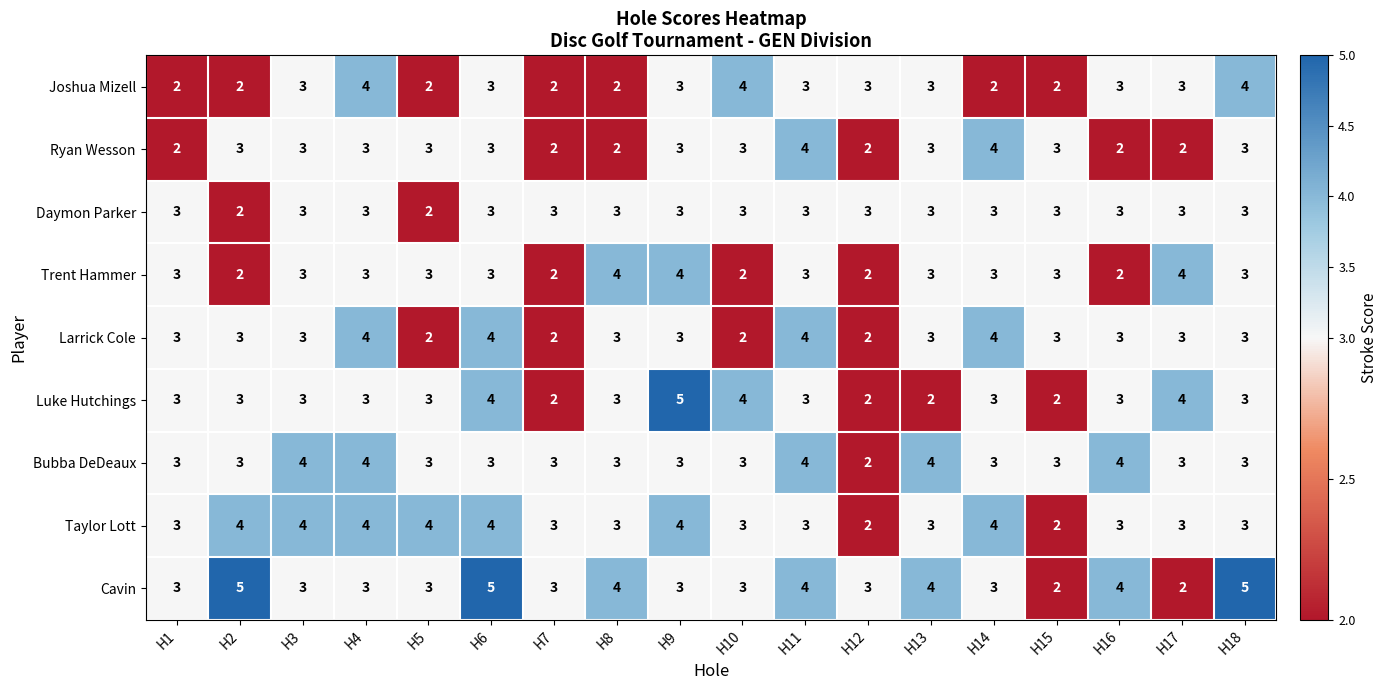

How many distinct data groups are displayed?

9